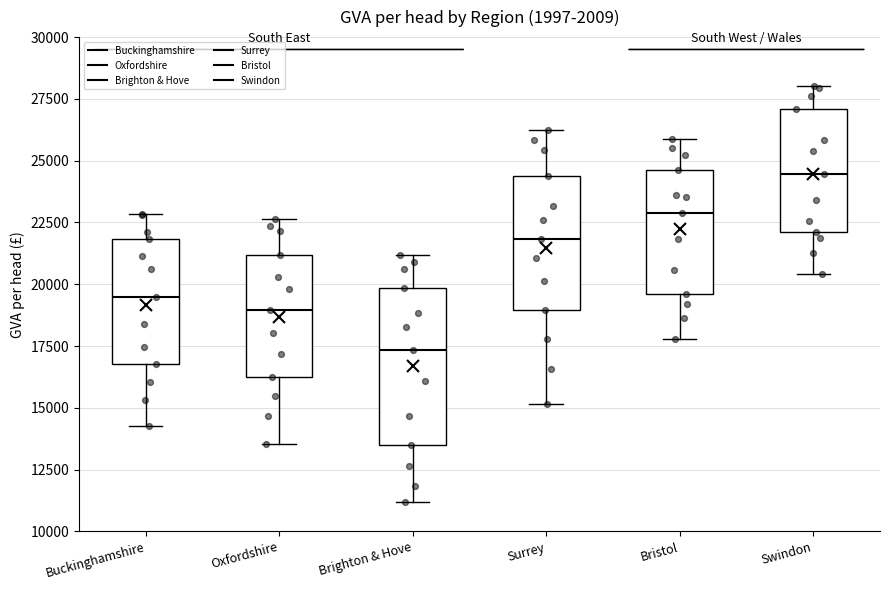

Where does the median line of the box for Oxfordshire sit on the y-axis? The values are not printed on the chart, so give them approximately, as read against the axis.

19000